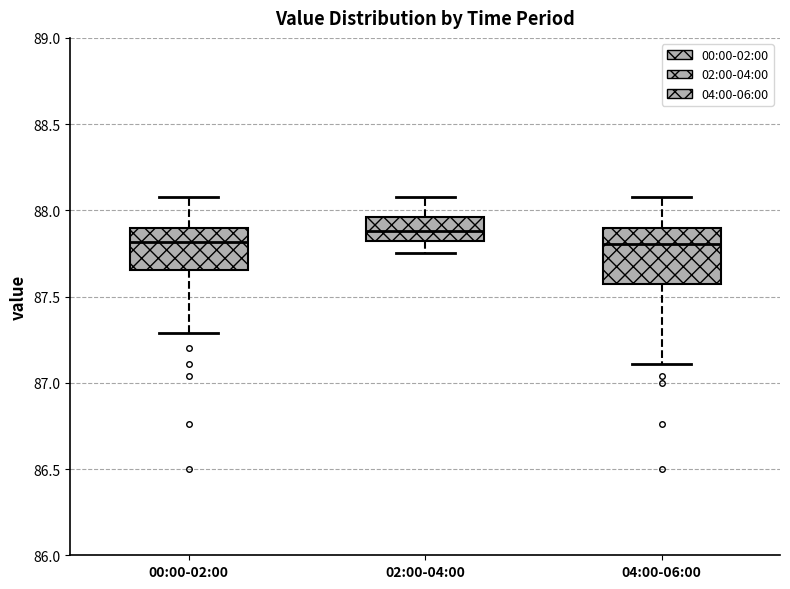

Reading left to right, transcribe this box plot: for each box, give where its median line is, the range the box spans, and where its two whiskers end, as read against the y-axis. The values are not printed on the chart, so give them approximately, as read against the axis.

00:00-02:00: median 87.80, box 87.65 to 87.90, whiskers 87.30 to 88.10
02:00-04:00: median 87.90, box 87.80 to 87.95, whiskers 87.75 to 88.10
04:00-06:00: median 87.80, box 87.60 to 87.90, whiskers 87.10 to 88.10